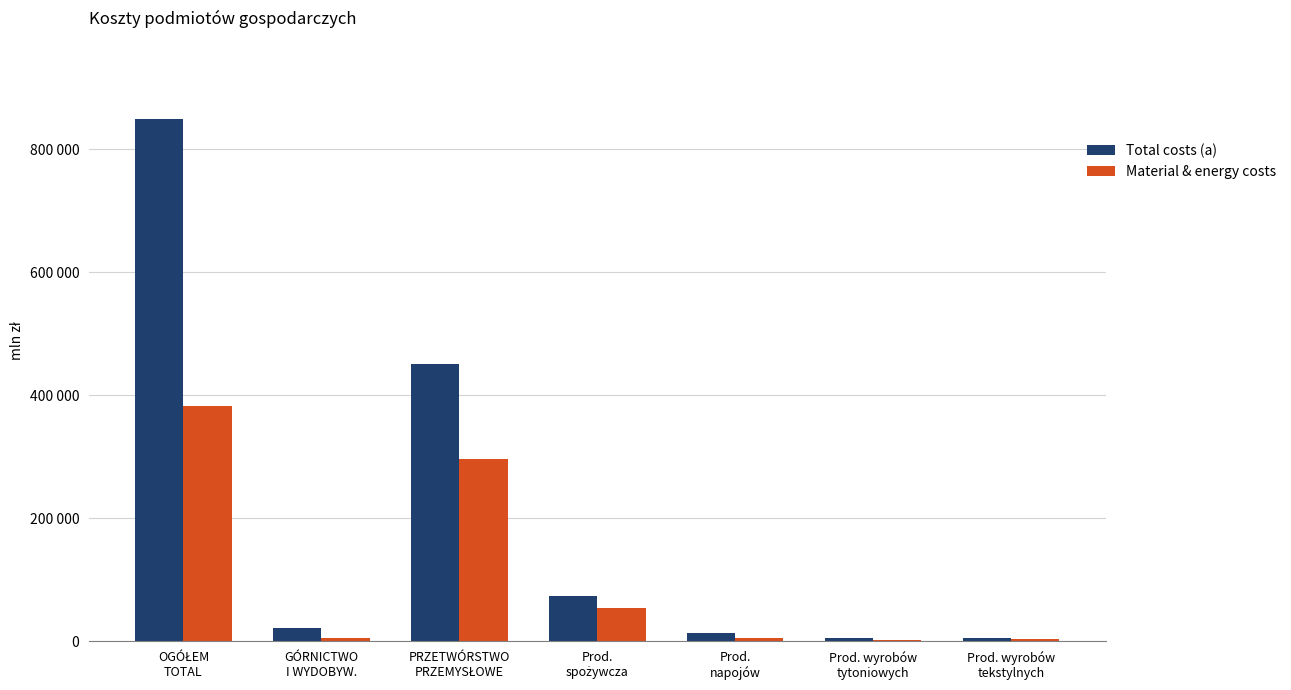

Are the bars grouped side by side (vs. stacked)?

Yes